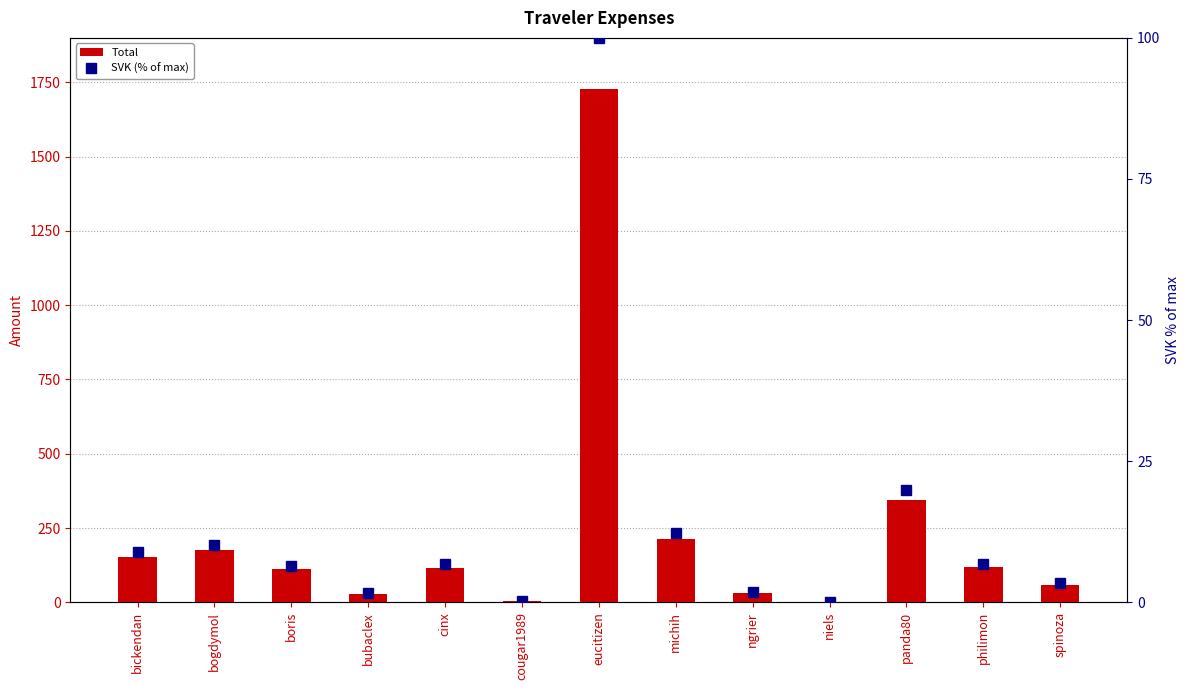

Rank the categories by SVK (% of max) value from highest to lowest.

eucitizen, panda80, michih, bogdymol, bickendan, philimon, cinx, boris, spinoza, ngrier, bubaclex, cougar1989, niels